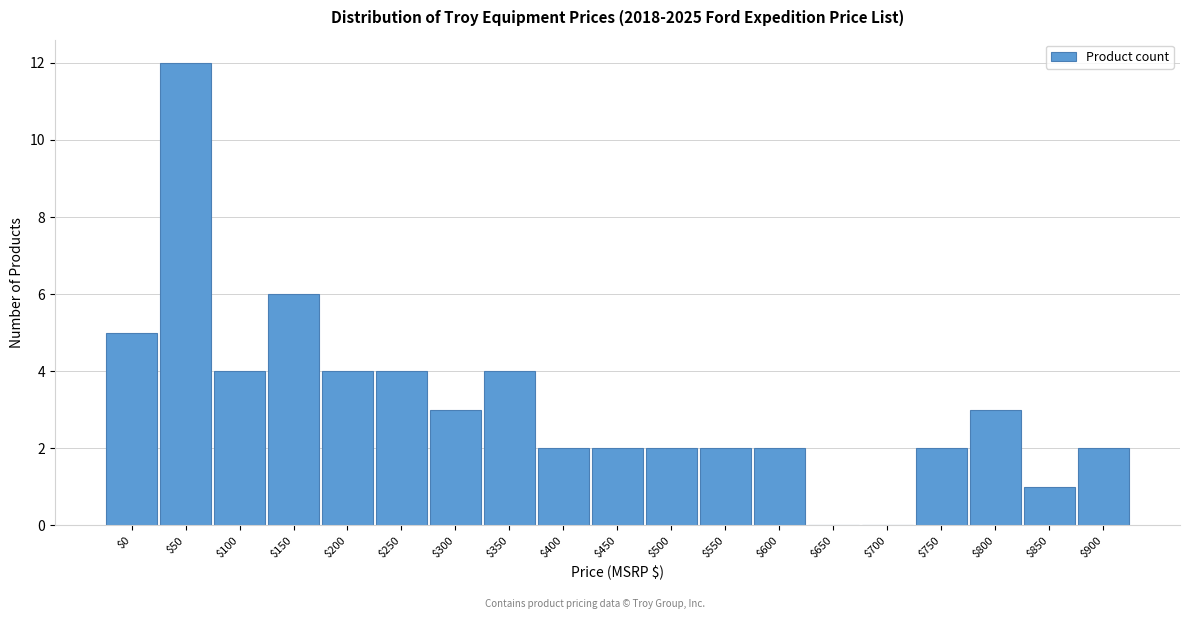

The chart shows a value of 5 at $0. True or false?

True